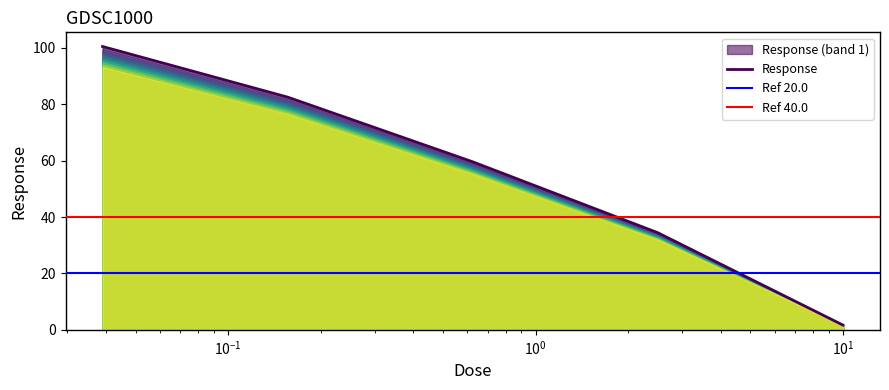

What is the label of the 5th point from the right?

0.0390625